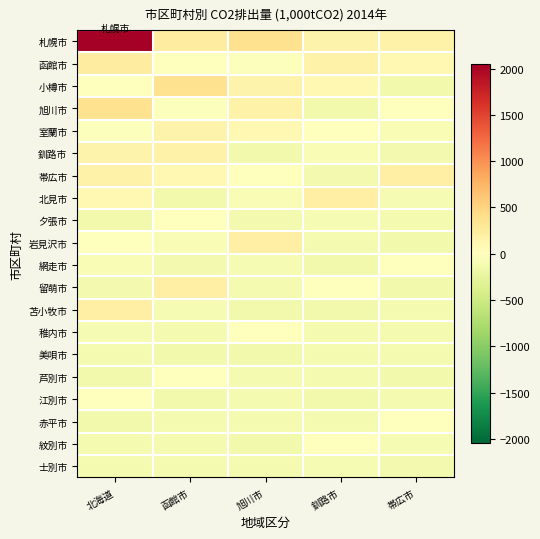

What is the spread (max minus min) of values at 旭川市?

516.3